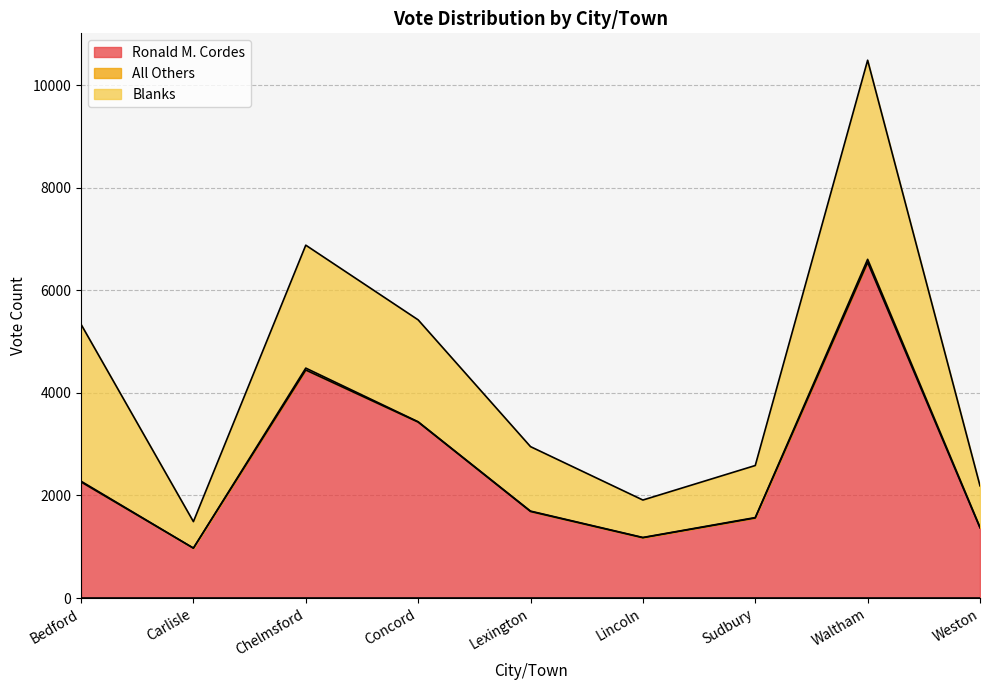

What is the sum of the Ronald M. Cordes values at Carlisle and Bedford?

3237